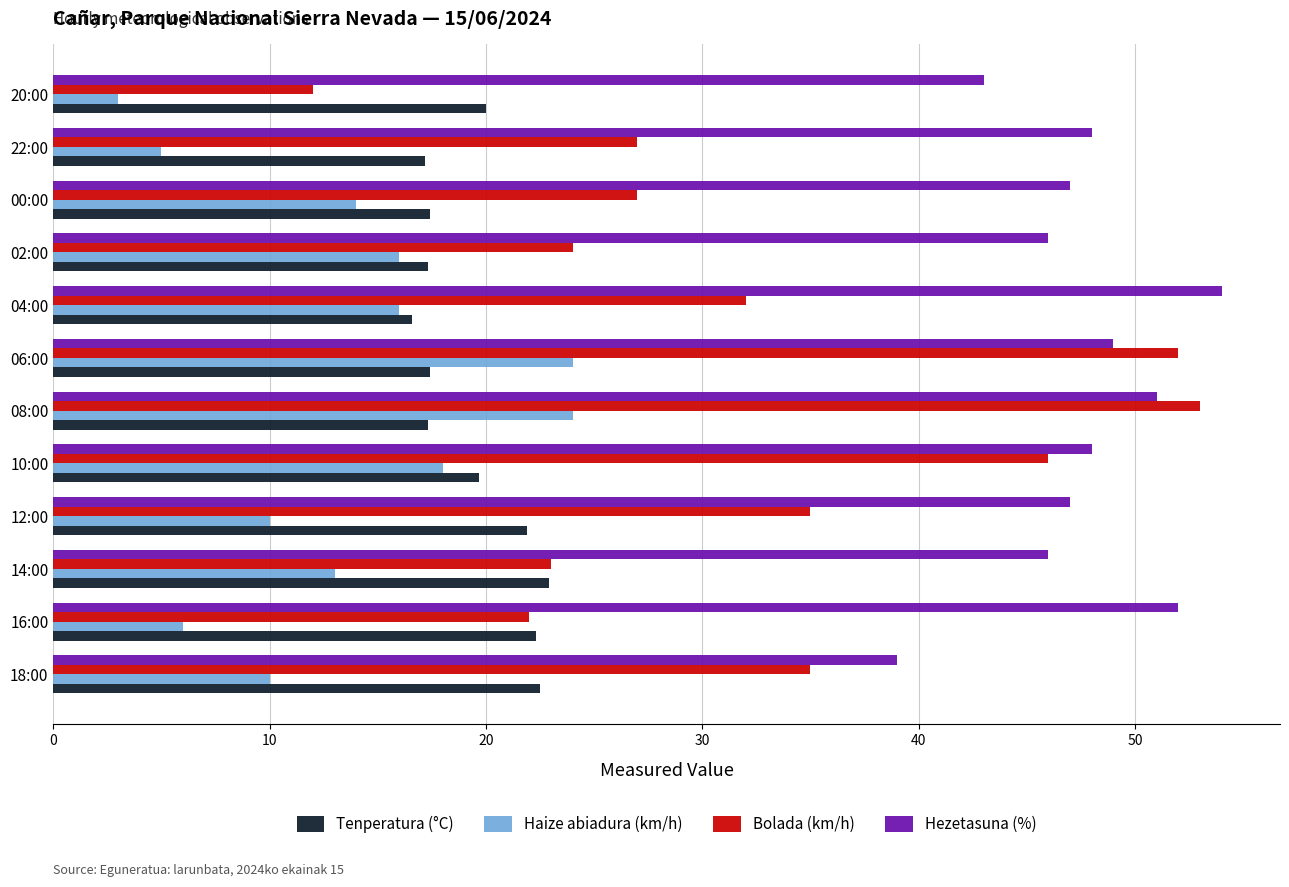

What is the total value across all series at 12:00?

113.9